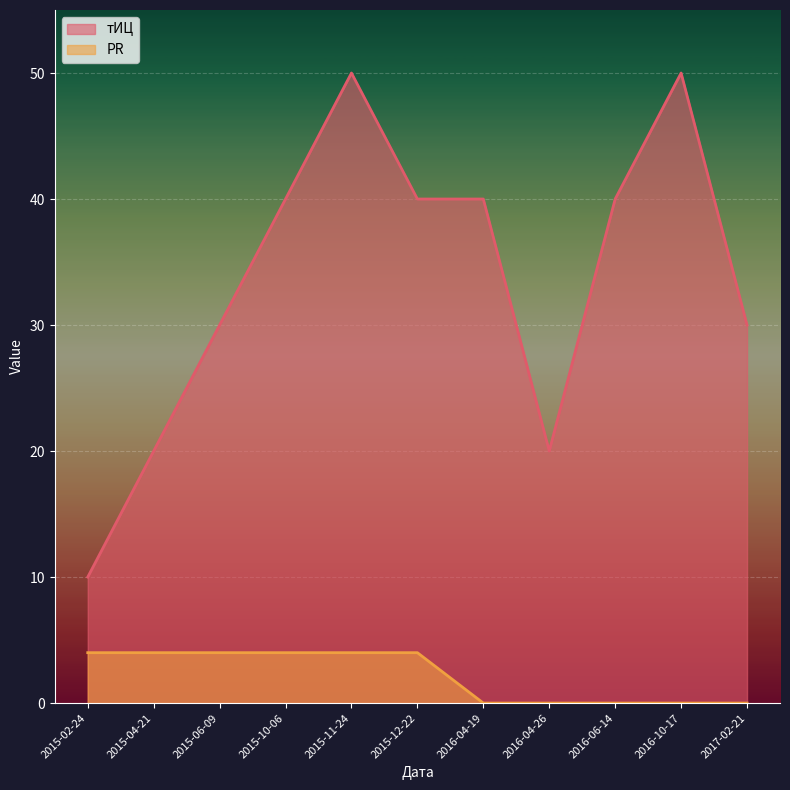

Count the тИЦ values in the range 20 to 40.

8